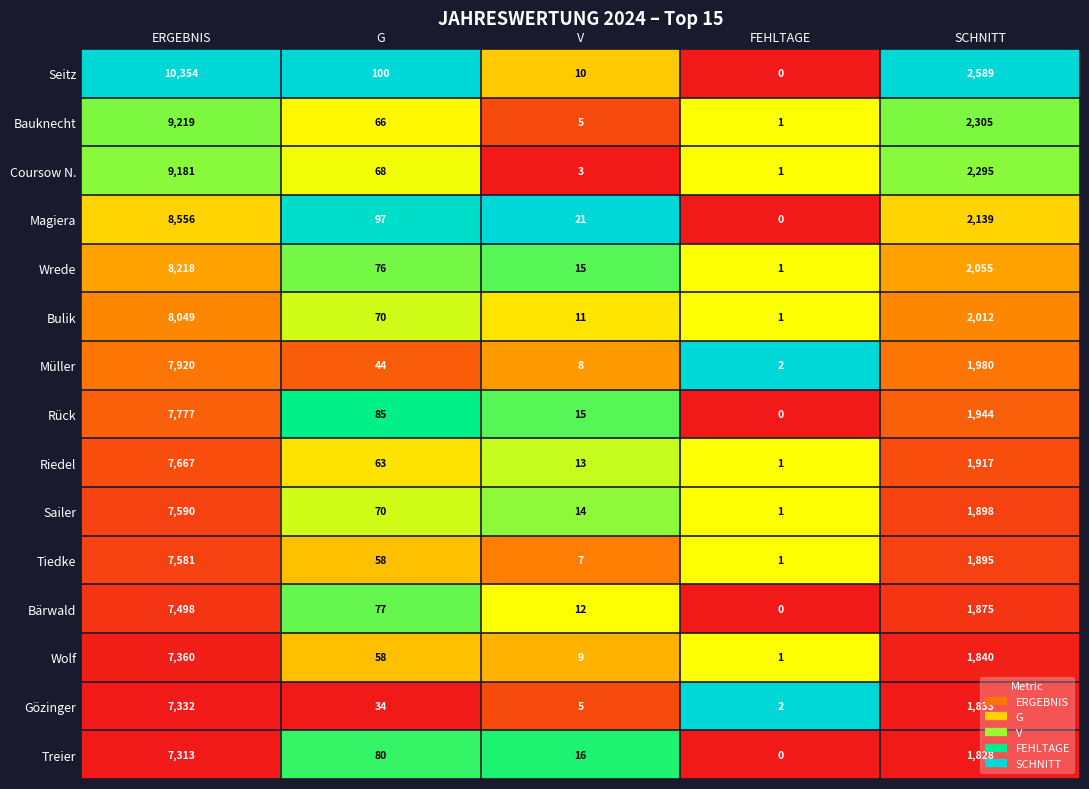

True or false: Tiedke has a value of 7 at V.

True